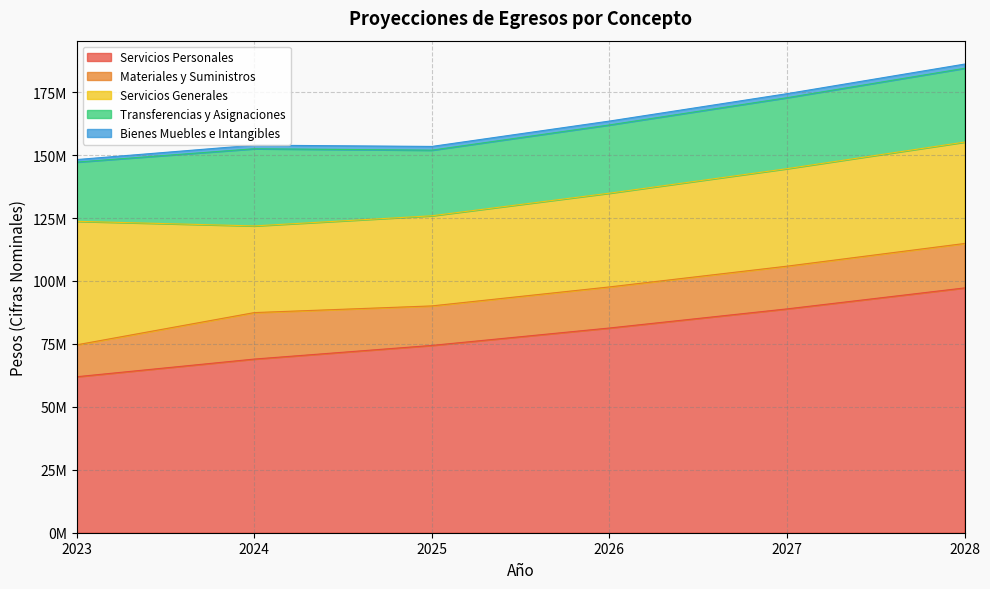

True or false: Servicios Generales has a value of 38728160.9 at 2027.

True